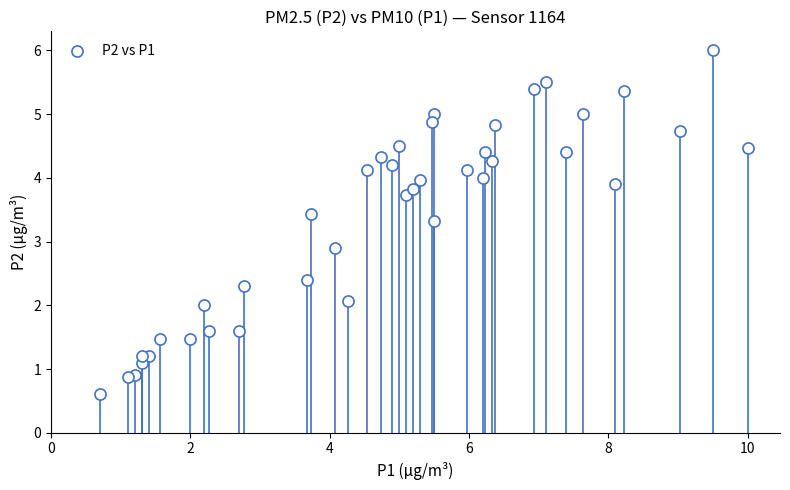

What Y value in the scatter plot is closest to 3?

2.9